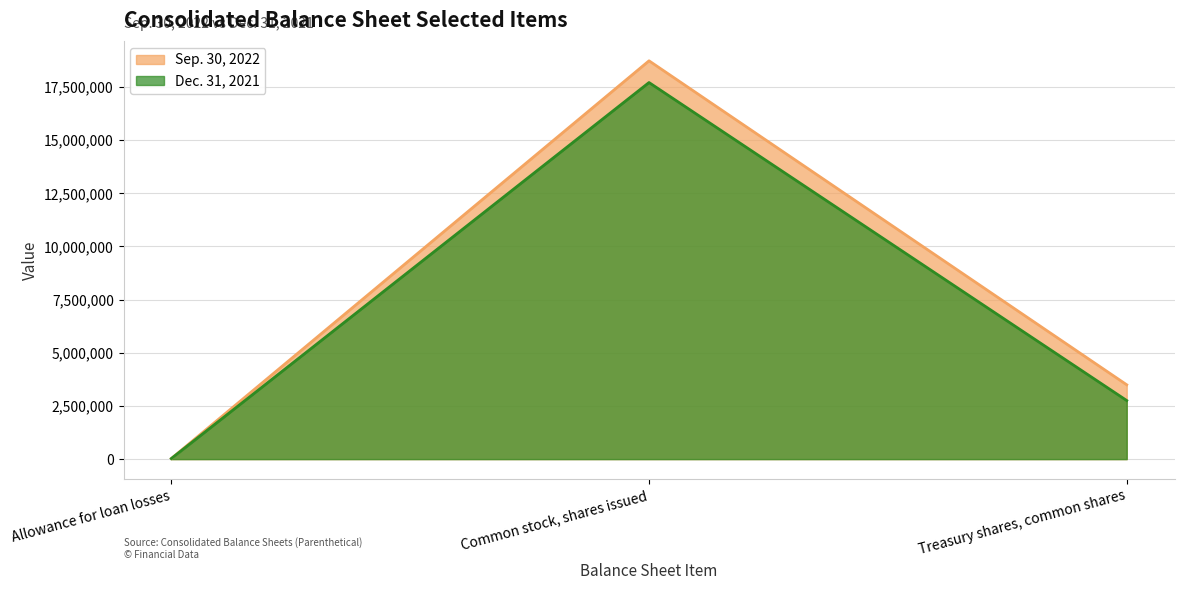

Between Allowance for loan losses and Common stock, shares issued, which series saw the biggest shift?

Sep. 30, 2022